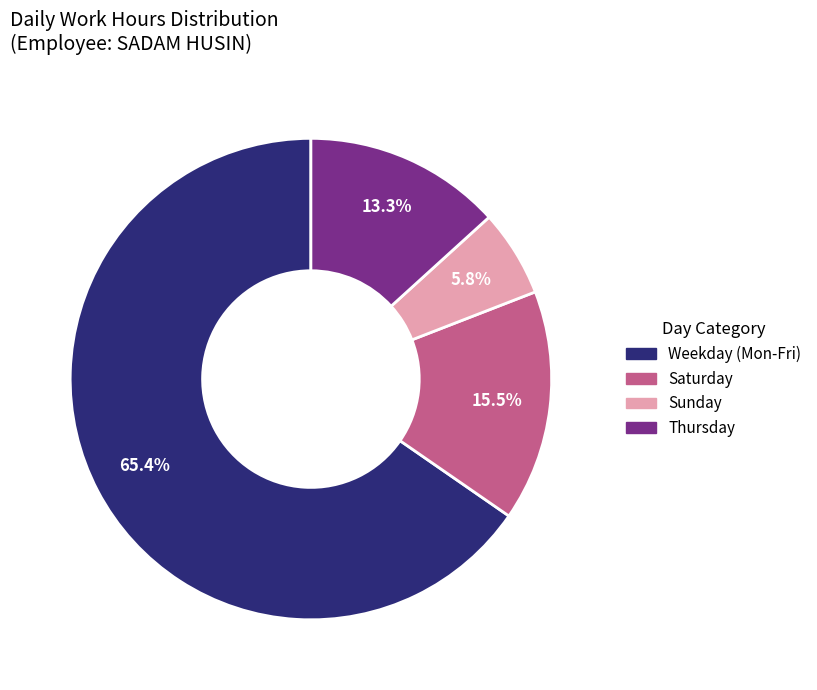

Is there a majority slice in this chart?

Yes